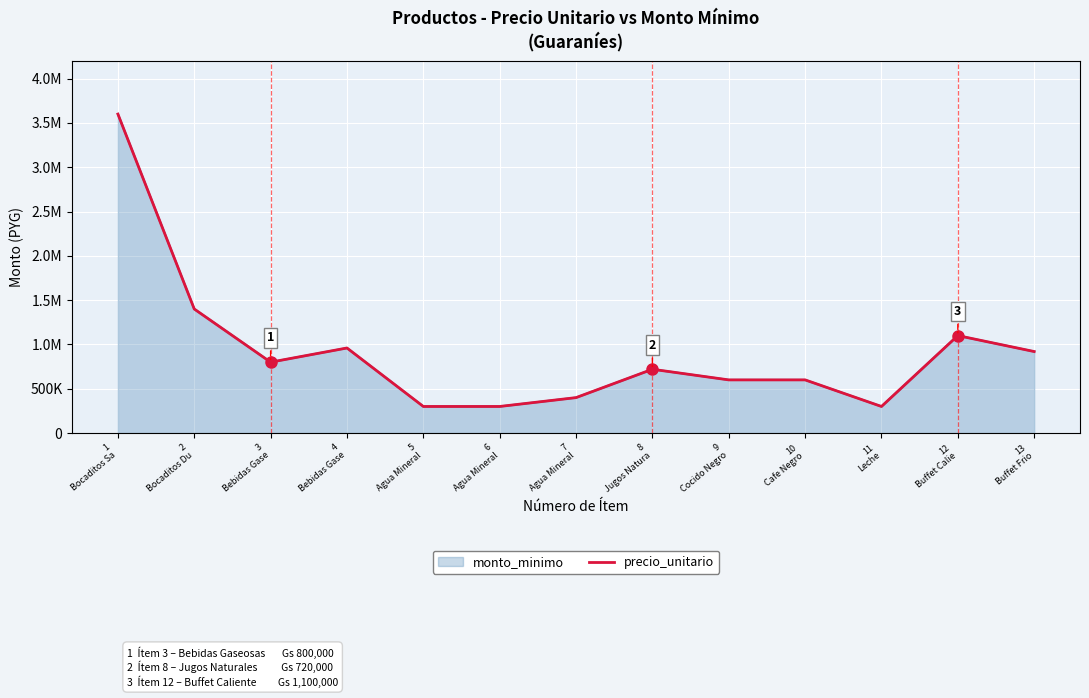

What is the label of the 6th point from the left?

6
Agua Mineral